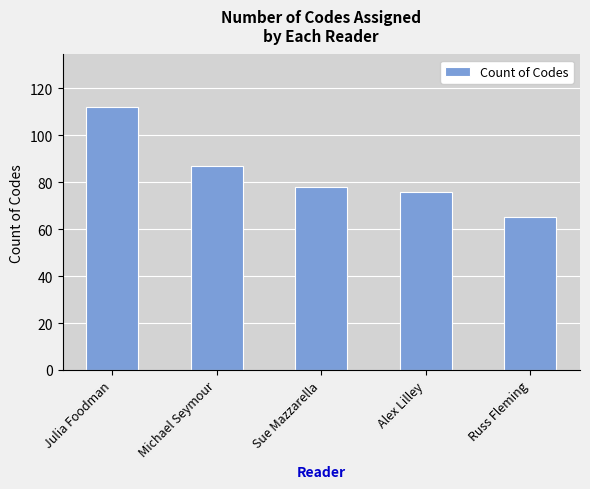

The value at Michael Seymour is 87. True or false?

True